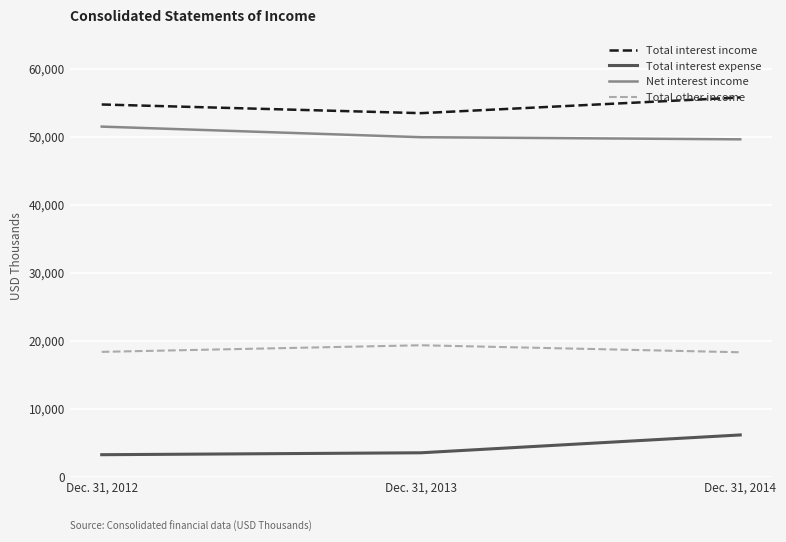

What are all the series names shown in the legend?

Total interest income, Total interest expense, Net interest income, Total other income